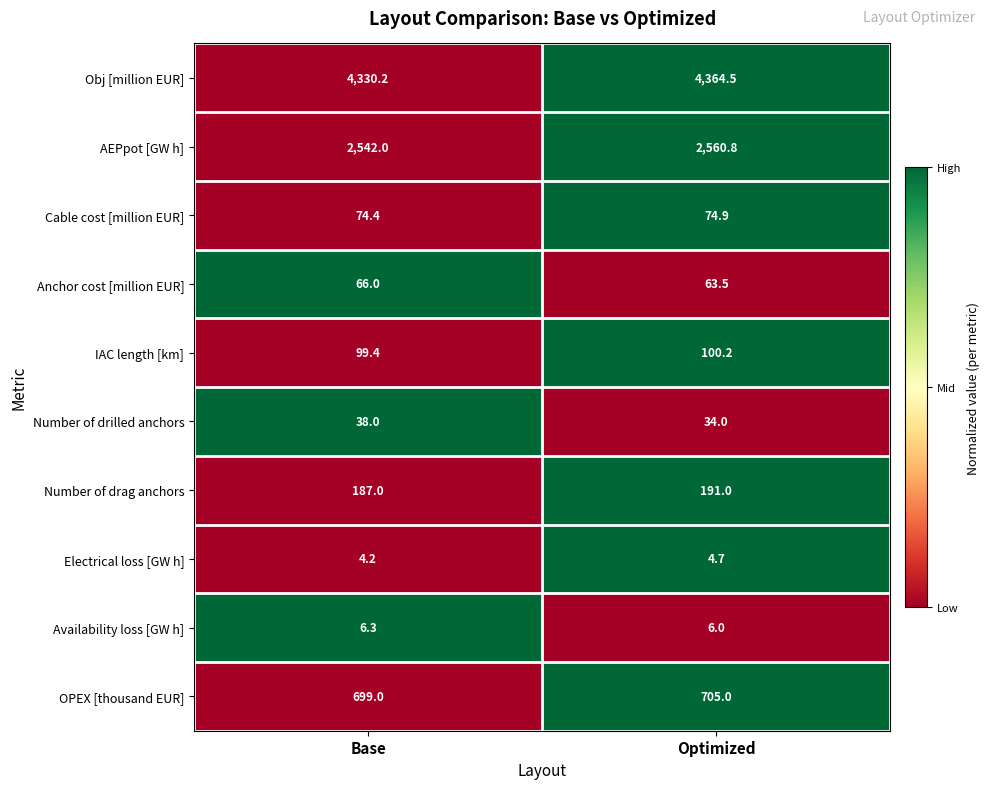

Rank the series at Optimized from highest to lowest value.

Obj [million EUR], AEPpot [GW h], OPEX [thousand EUR], Number of drag anchors, IAC length [km], Cable cost [million EUR], Anchor cost [million EUR], Number of drilled anchors, Availability loss [GW h], Electrical loss [GW h]